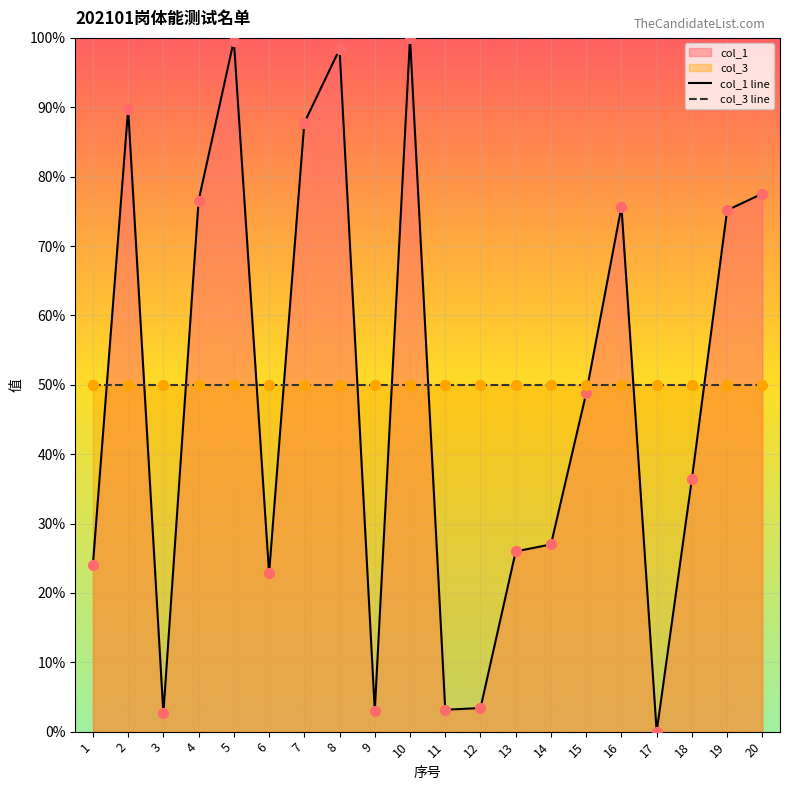

What are all the series names shown in the legend?

col_1 line, col_3 line